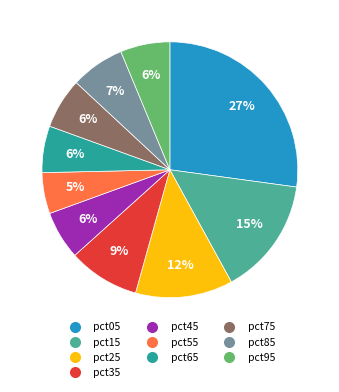

What is the largest slice in the pie chart?

pct05